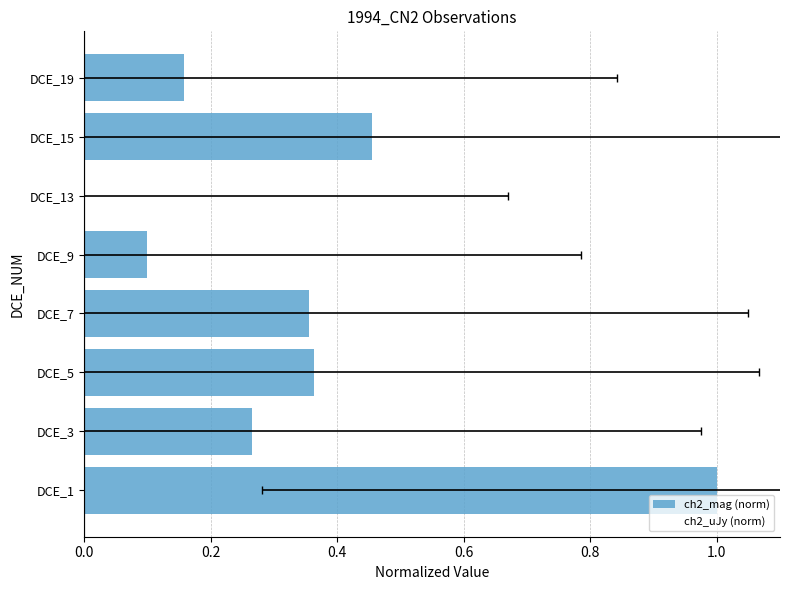

How many positive values does the ch2_uJy (norm) series have?

7